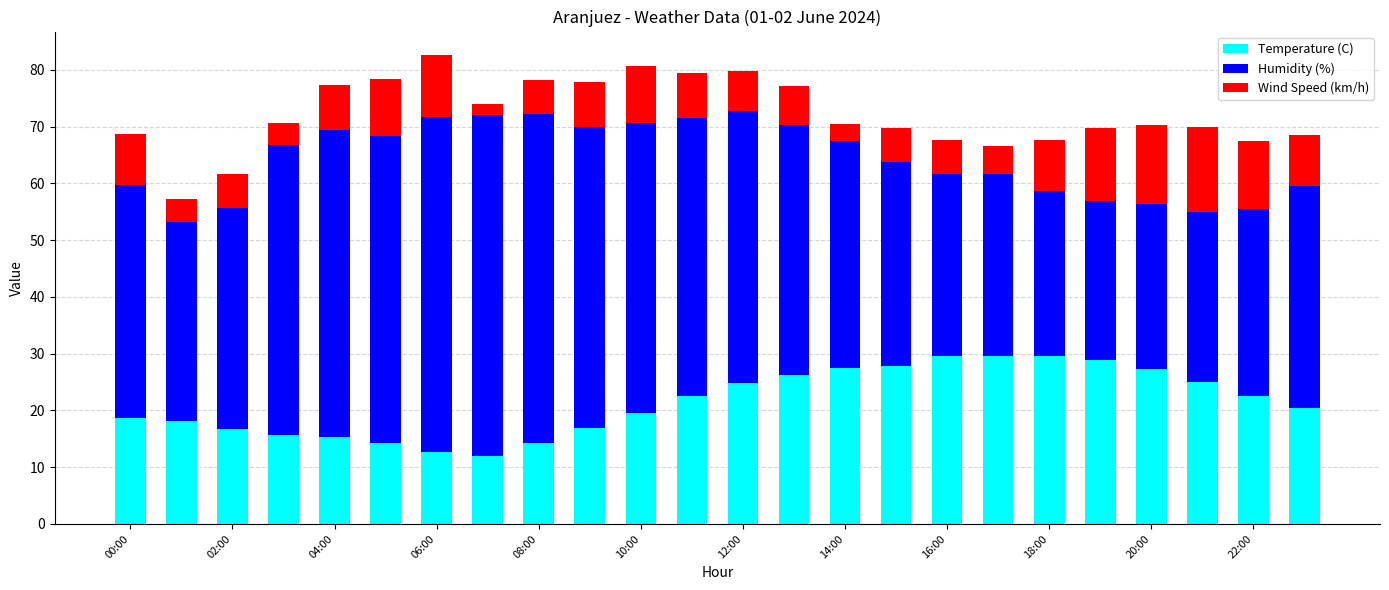

What is the sum of all Temperature (C) values?

515.9